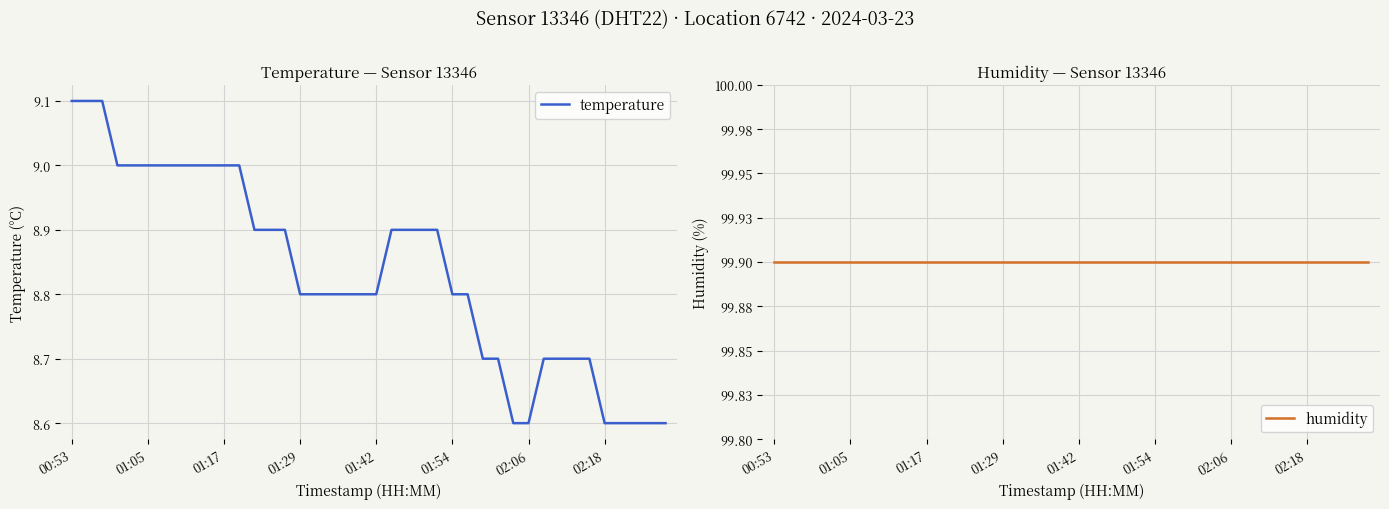

The value of humidity at 29 is 31.9. True or false?

False